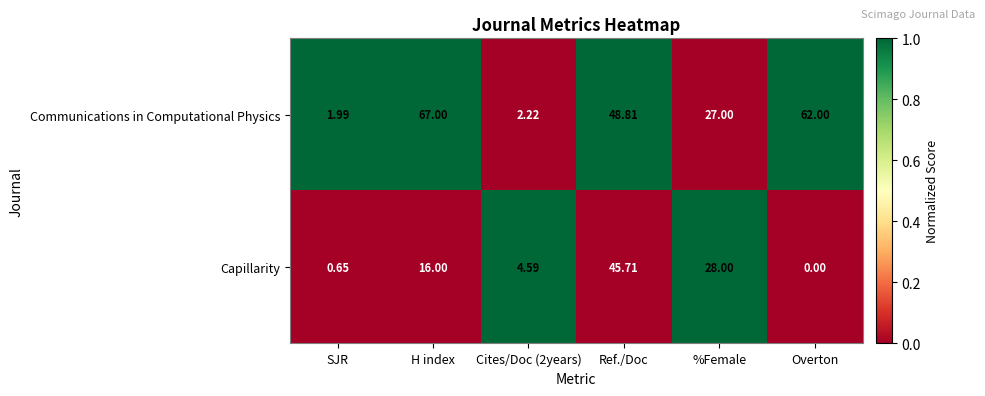

Between SJR and Cites/Doc (2years), which series saw the biggest shift?

Capillarity